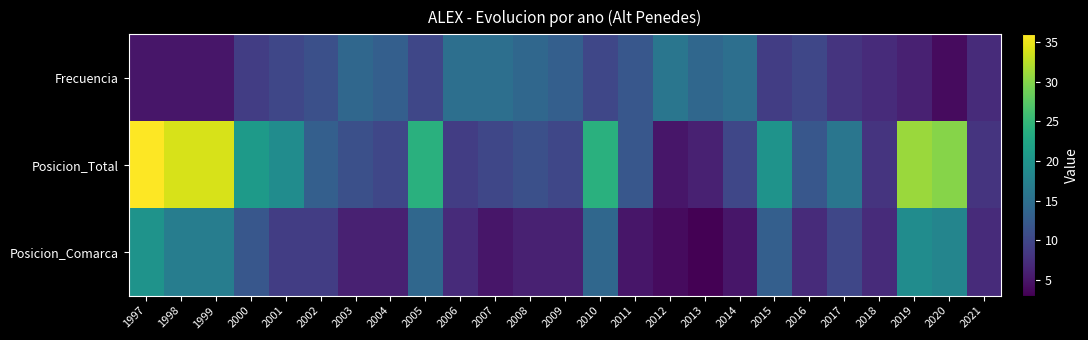

At how many categories does at least one series exceed 5?

25